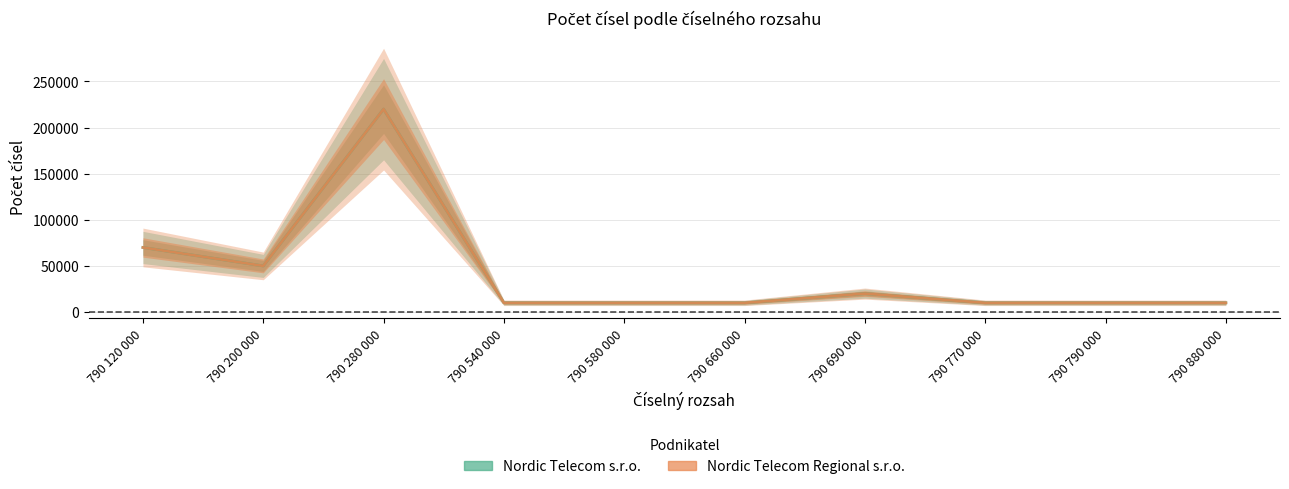

At which category does the chart reach its peak across all series?

790 280 000